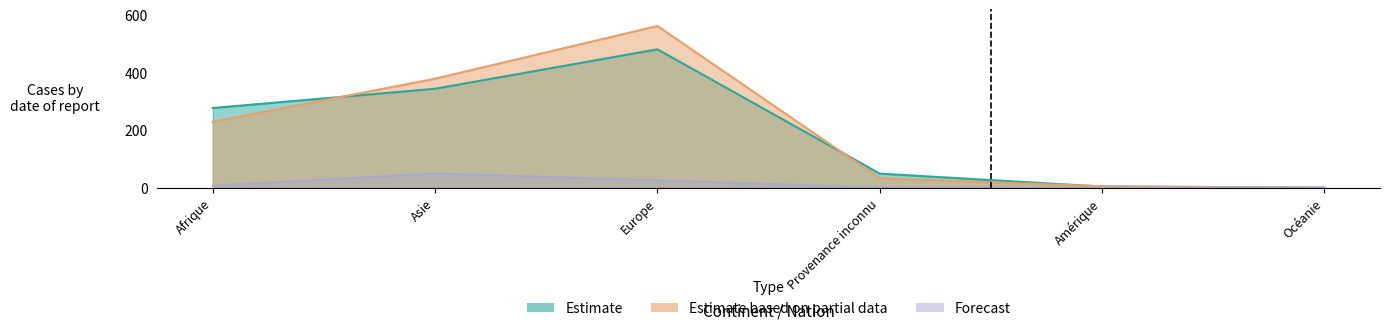

List the labels in order of Estimate value, smallest first.

Océanie, Amérique, Provenance inconnu, Afrique, Asie, Europe